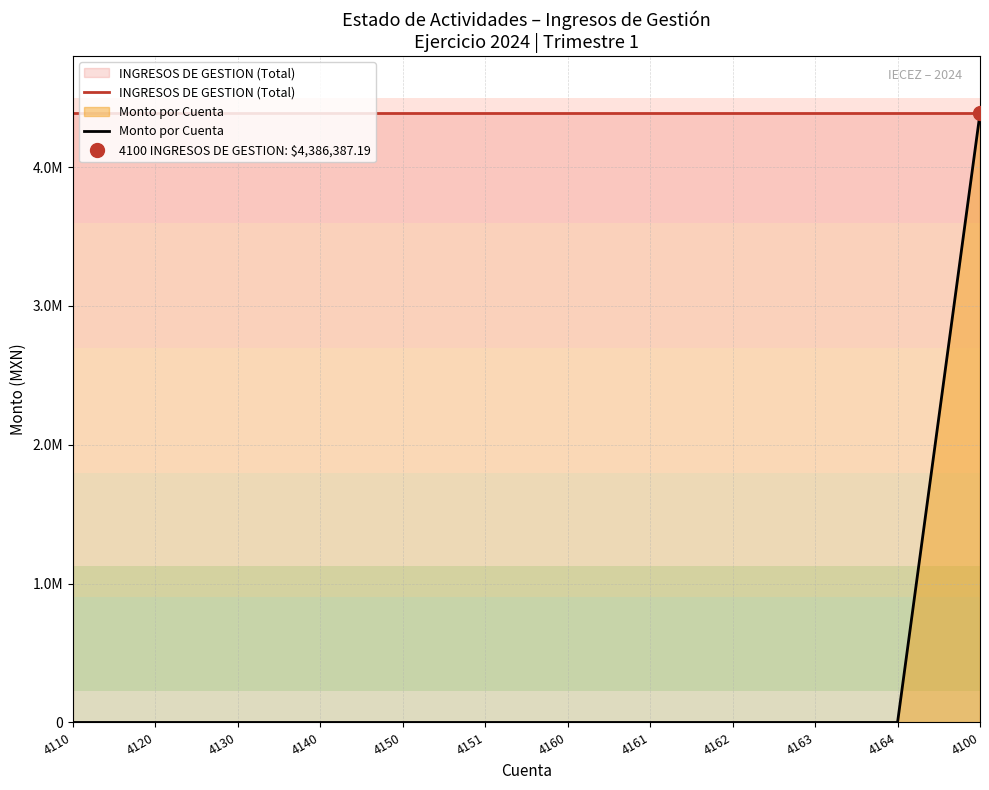

What is the label of the 5th point from the left?

4150